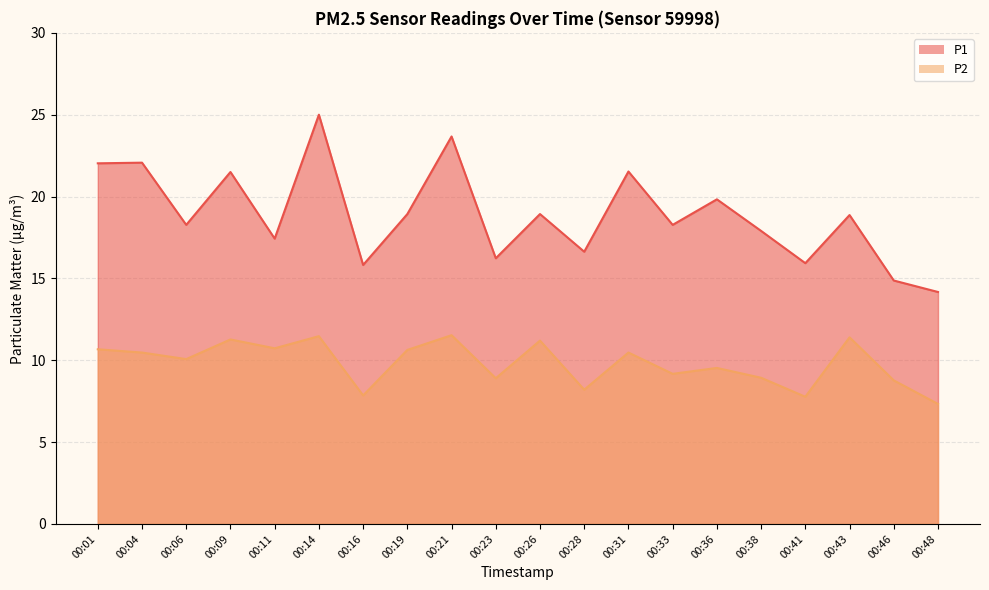

At which label does P1 first exceed 18?

00:01